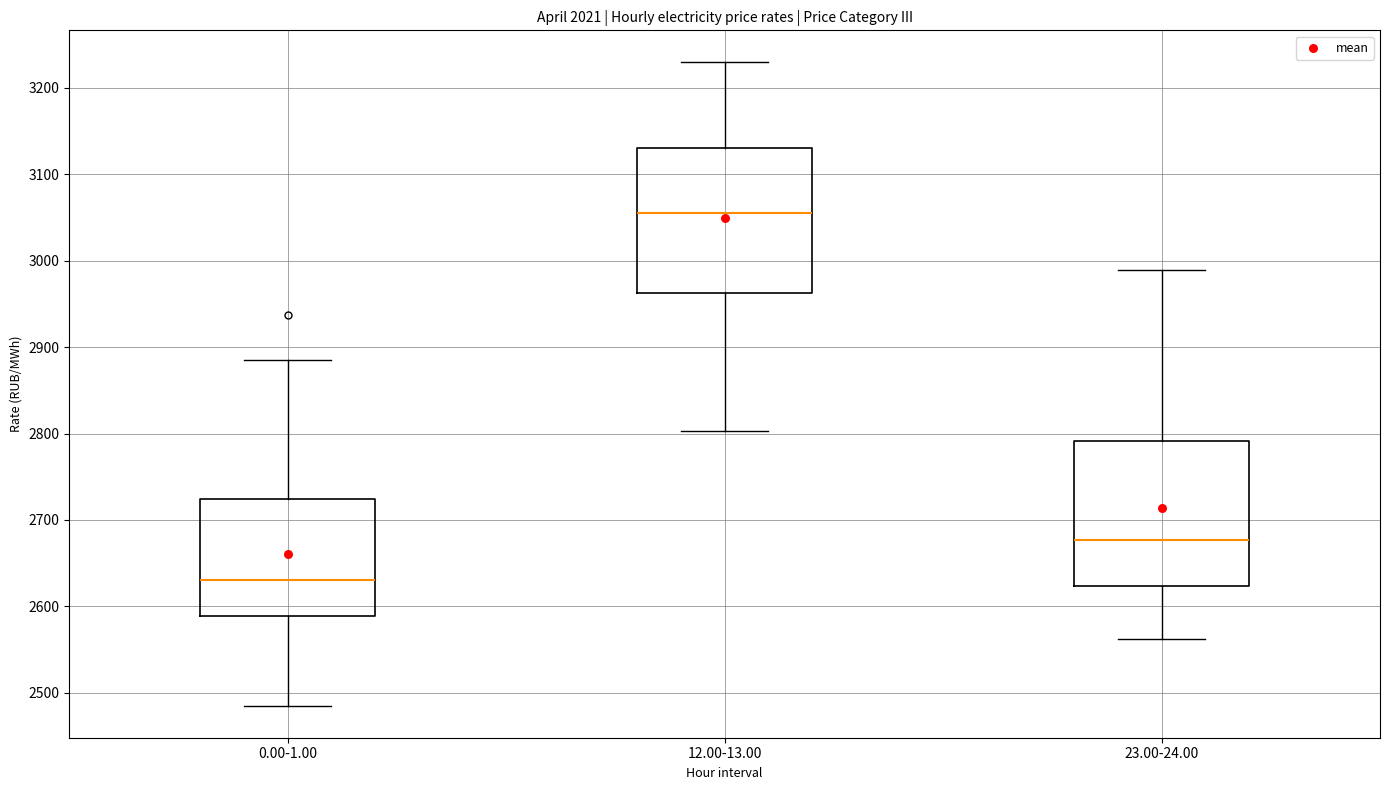

Reading left to right, transcribe this box plot: for each box, give where its median line is, the range the box spans, and where its two whiskers end, as read against the y-axis. The values are not printed on the chart, so give them approximately, as read against the axis.

0.00-1.00: median 2630, box 2590 to 2720, whiskers 2490 to 2890
12.00-13.00: median 3060, box 2960 to 3130, whiskers 2800 to 3230
23.00-24.00: median 2680, box 2620 to 2790, whiskers 2560 to 2990